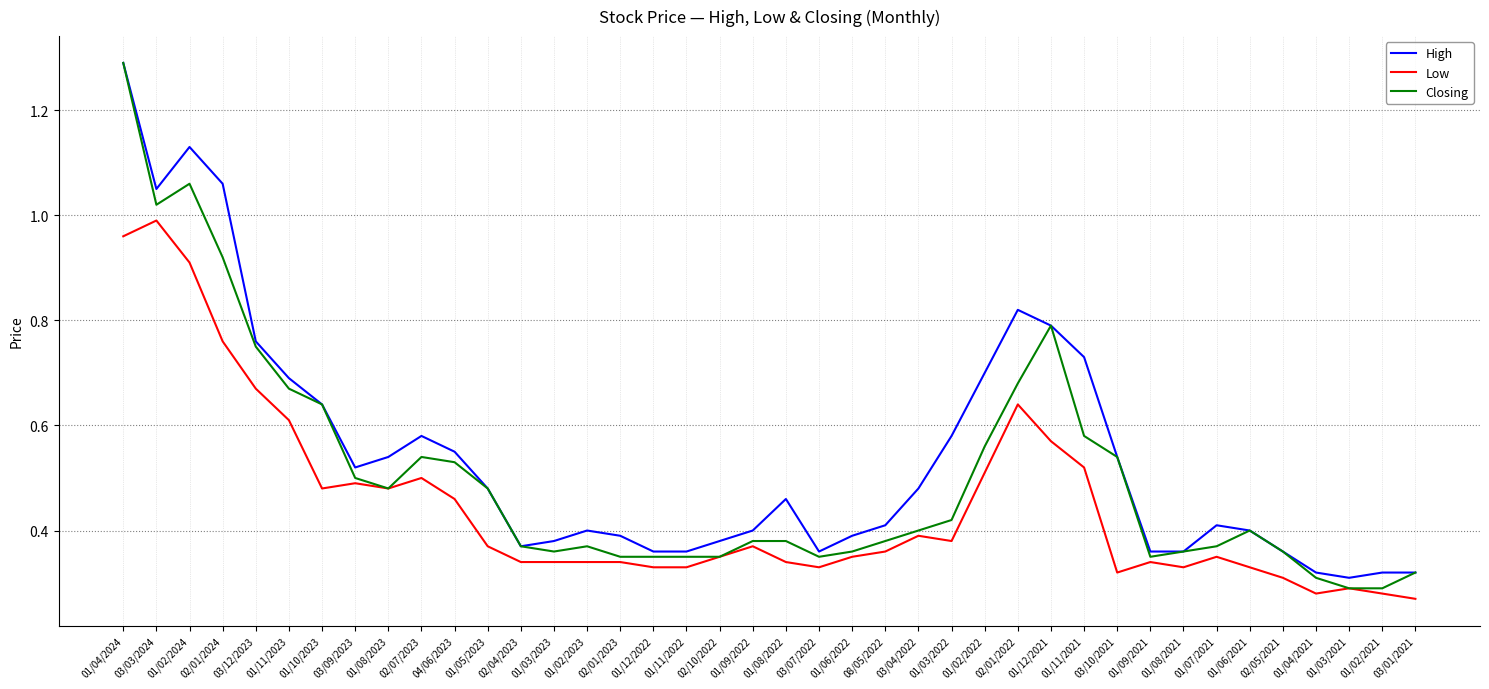

What position from the left is 03/12/2023?

5